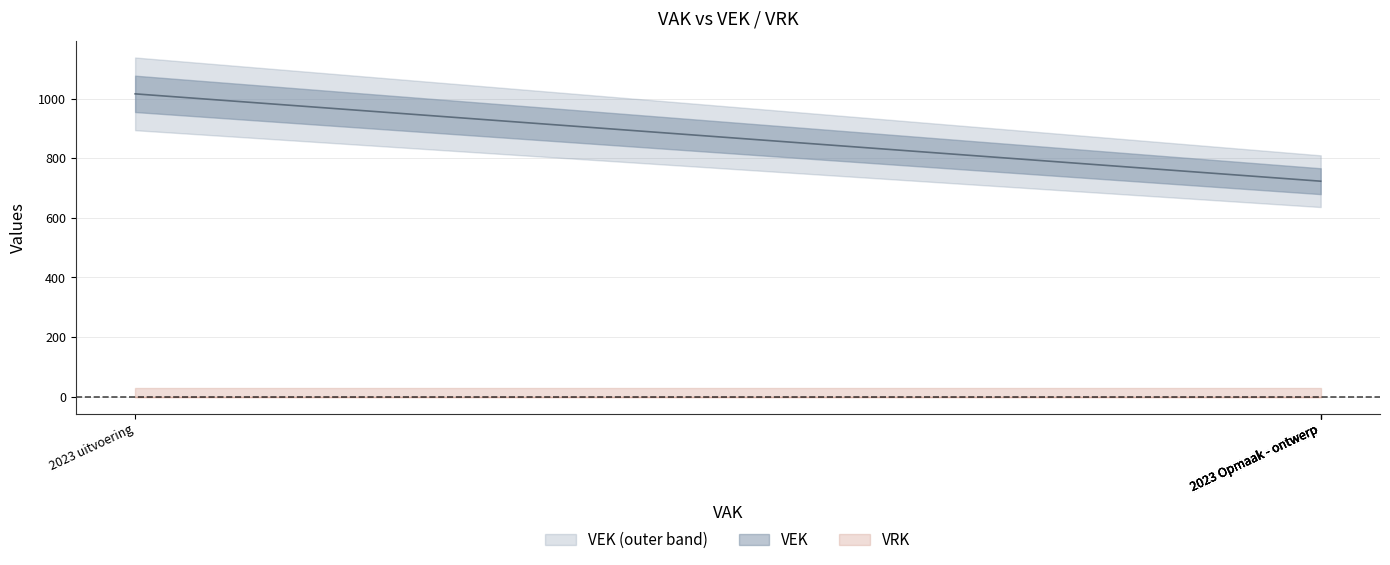

What is the greatest value displayed?

1016